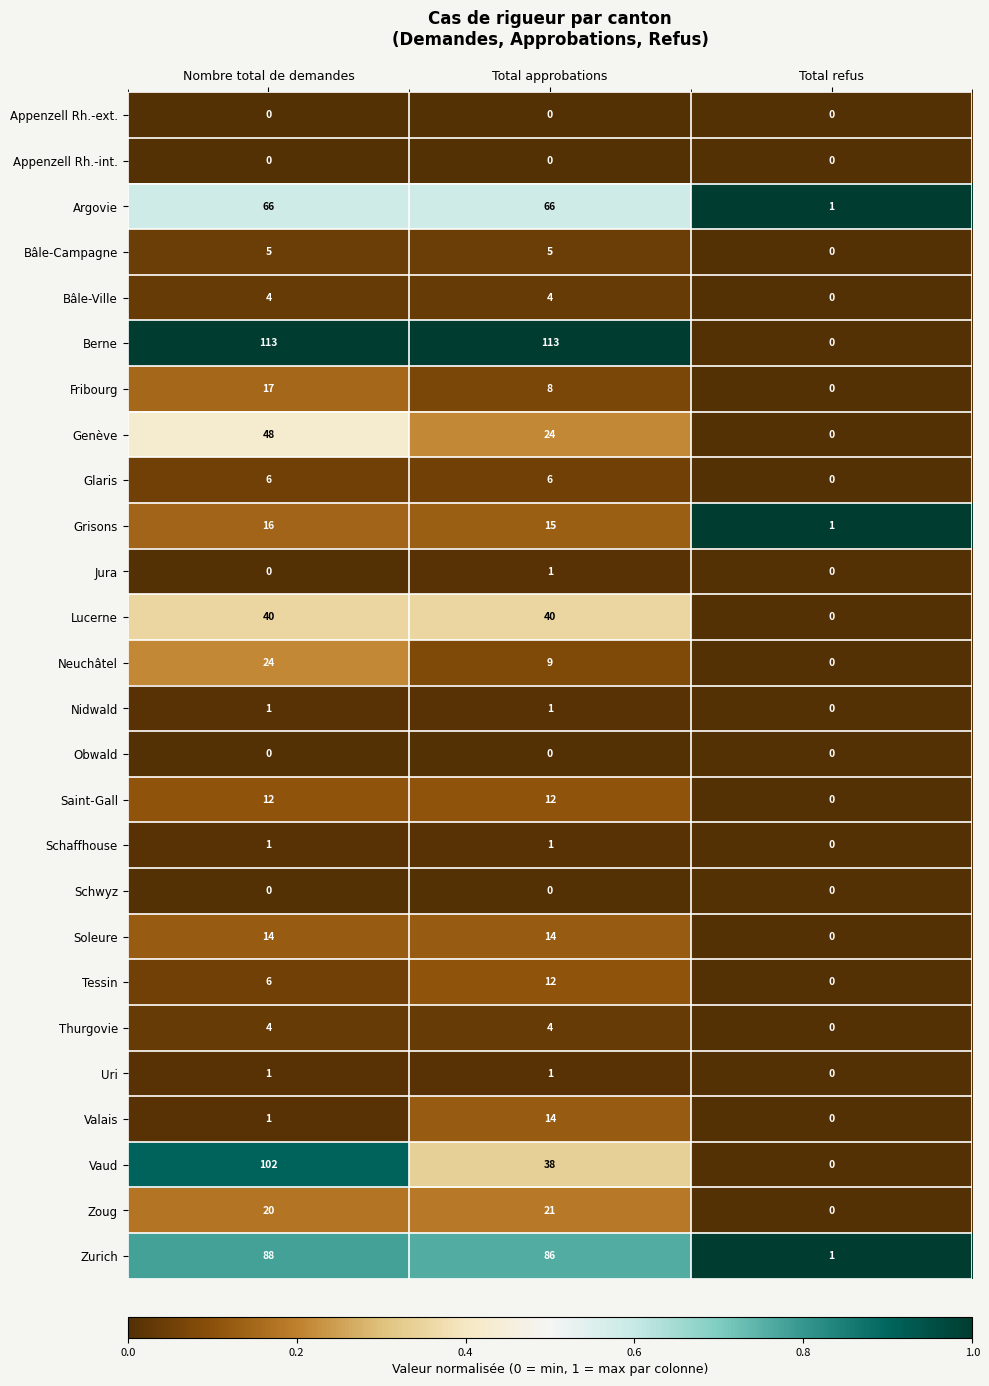

What is the sum of all Neuchâtel values?

33